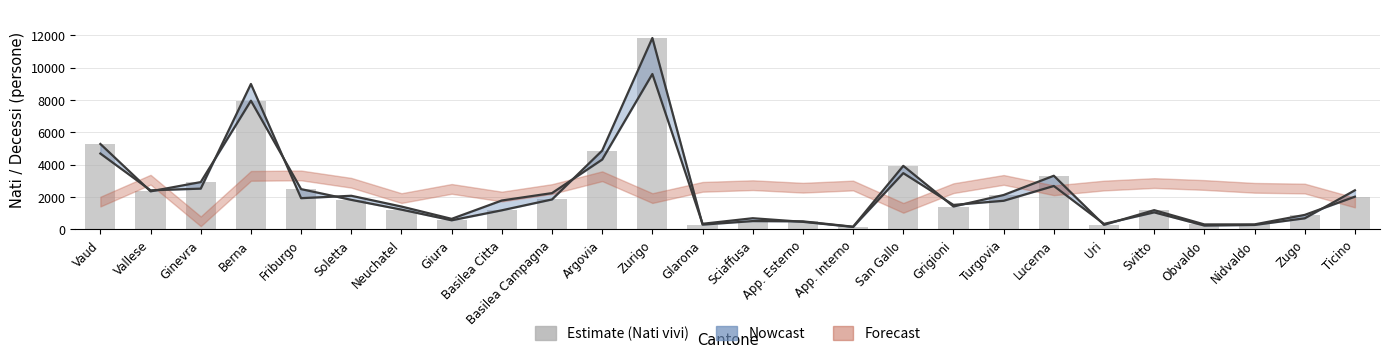

What position from the left is Glarona?

13